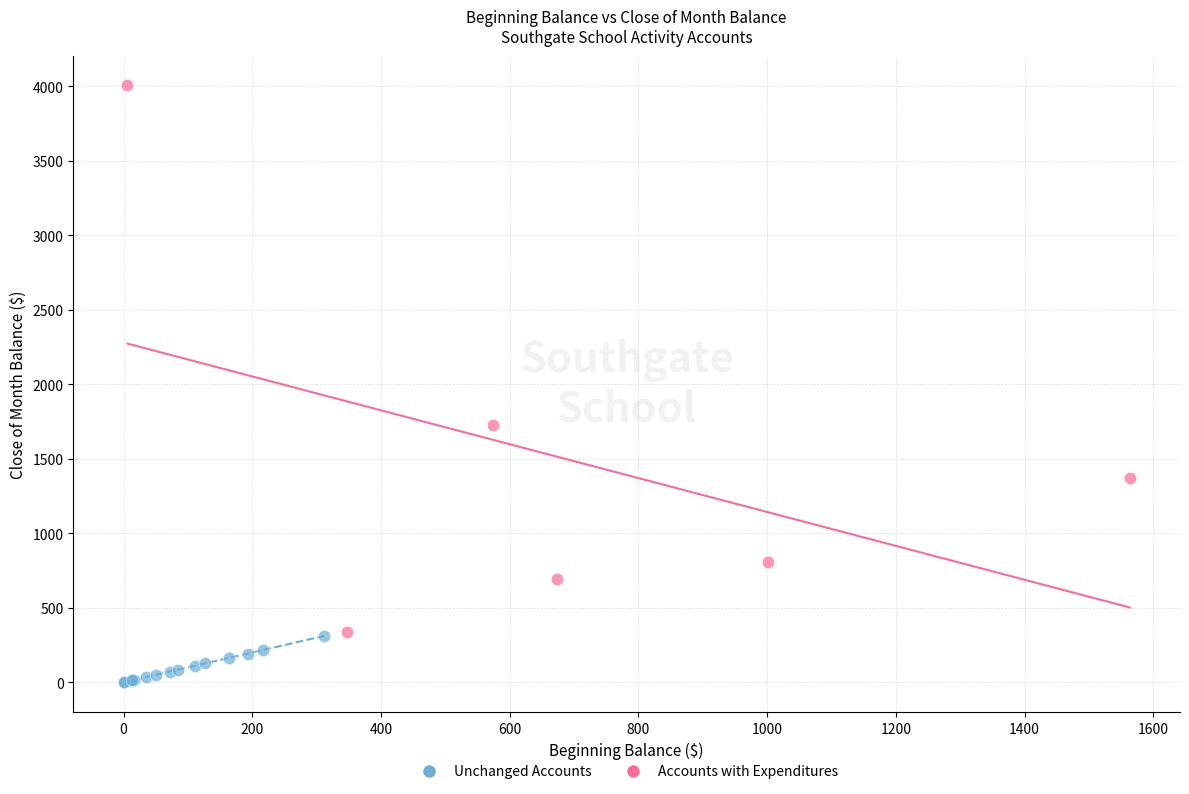

What are all the series names shown in the legend?

Unchanged Accounts, Accounts with Expenditures